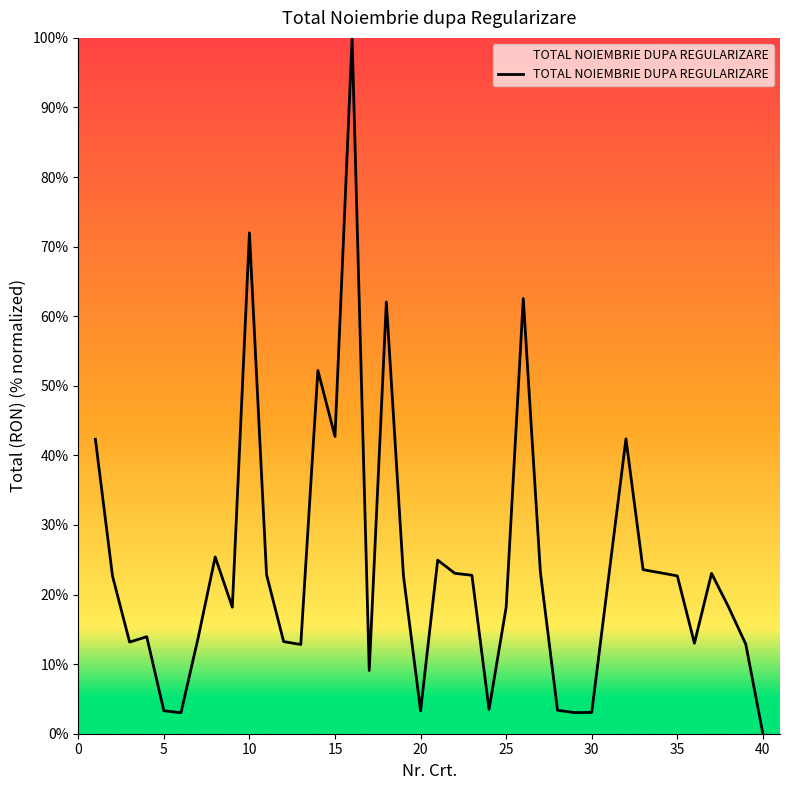

What is the difference between the maximum and minimum values?

100.0